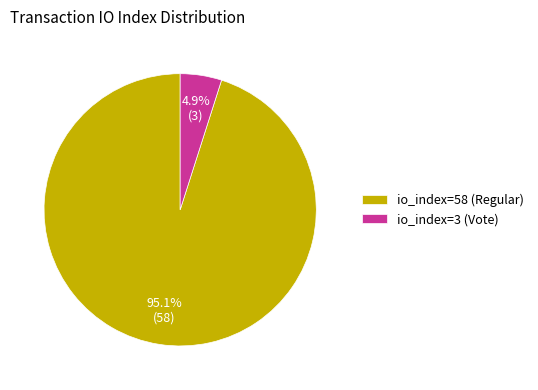

How many slices are in this pie chart?

2